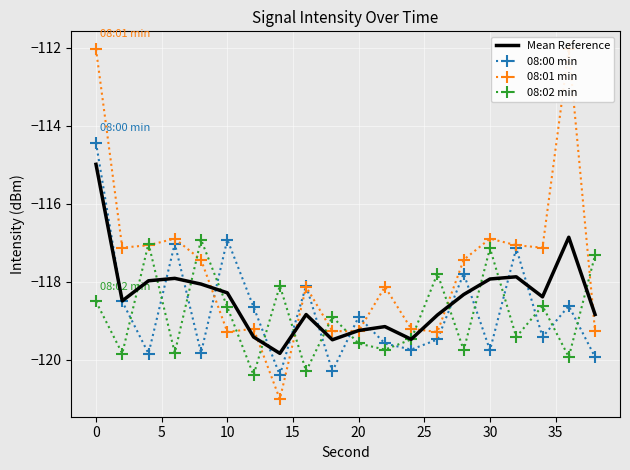

Is it true that 08:02 min equals -119.6 at 20?

True